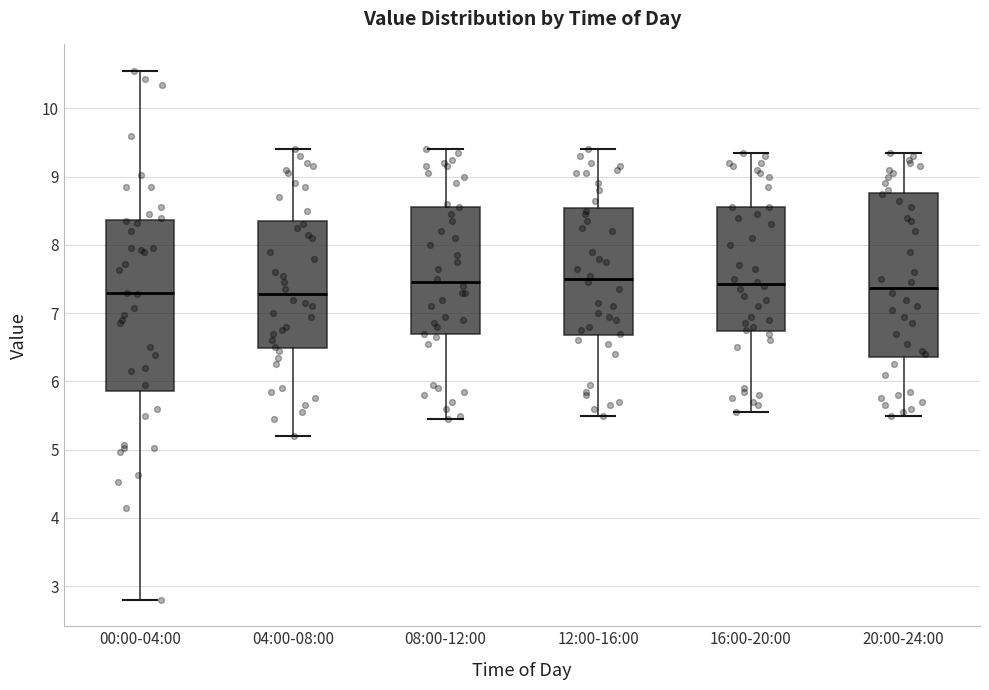

Reading left to right, read every box against the y-axis: the position of its median line, the range the box covers, and the ends of its whiskers. The values are not printed on the chart, so give them approximately, as read against the axis.

00:00-04:00: median 7.3, box 5.9 to 8.4, whiskers 2.8 to 10.6
04:00-08:00: median 7.3, box 6.5 to 8.4, whiskers 5.2 to 9.4
08:00-12:00: median 7.5, box 6.7 to 8.6, whiskers 5.5 to 9.4
12:00-16:00: median 7.5, box 6.7 to 8.5, whiskers 5.5 to 9.4
16:00-20:00: median 7.4, box 6.7 to 8.6, whiskers 5.6 to 9.4
20:00-24:00: median 7.4, box 6.4 to 8.8, whiskers 5.5 to 9.4